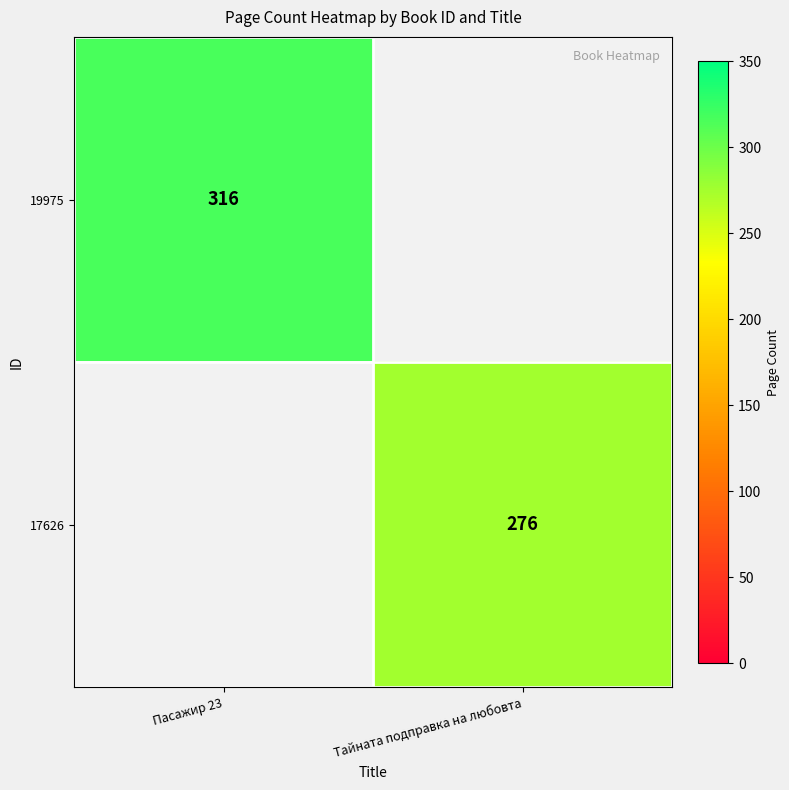

The 17626 series shows 387 at Тайната подправка на любовта. True or false?

False